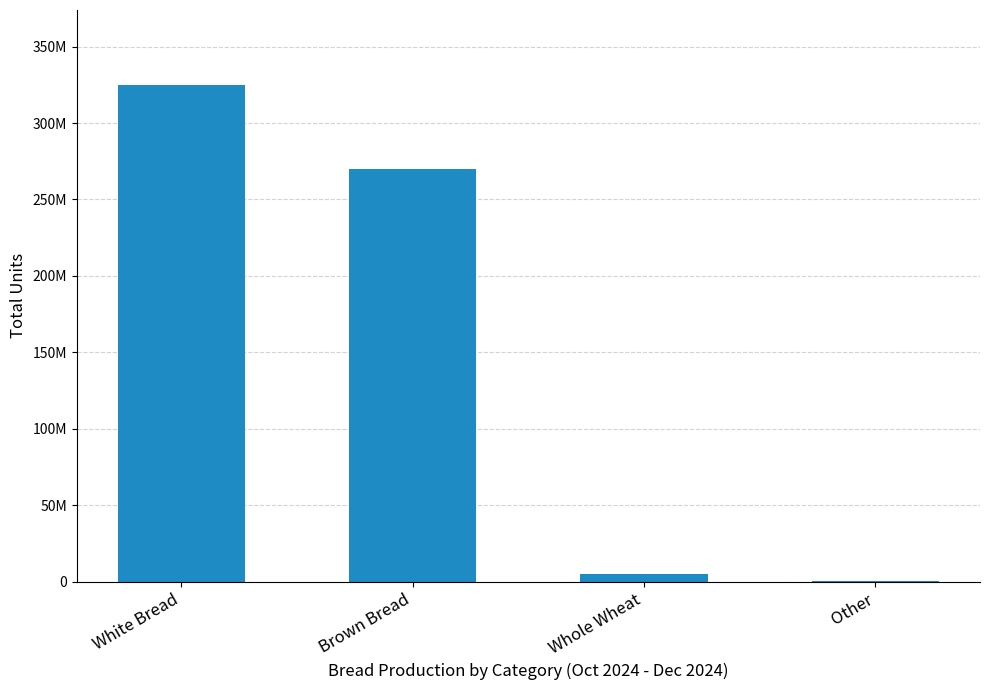

How many categories are shown in the chart?

4